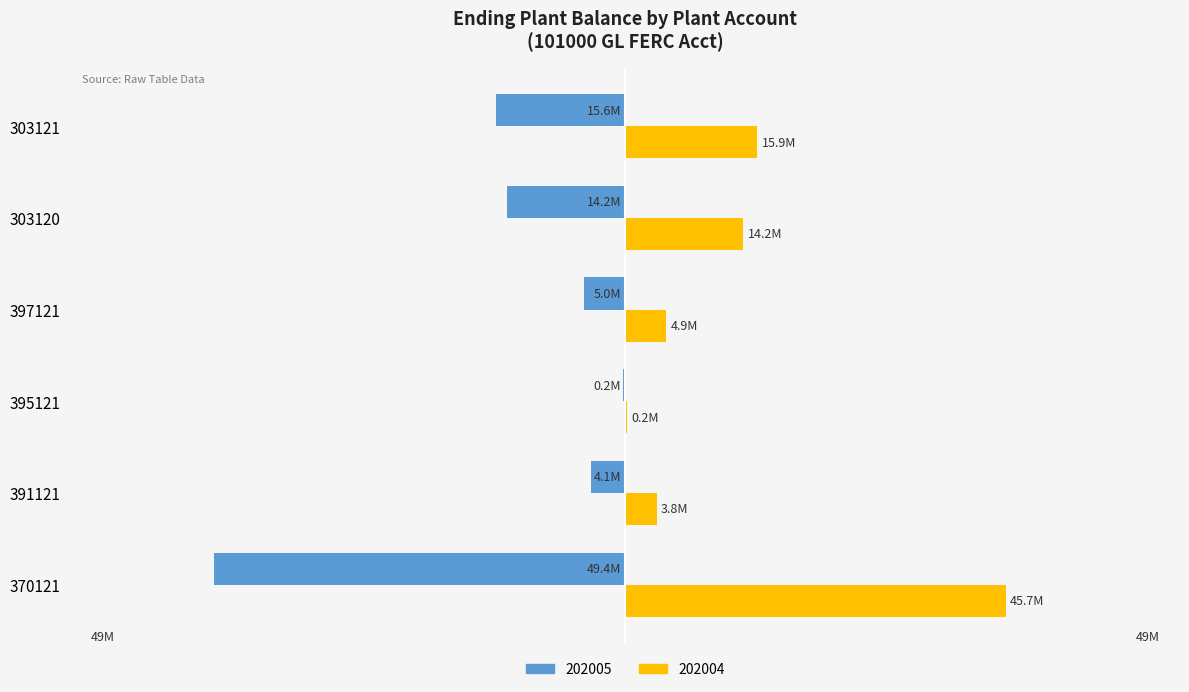

Reading left to right, what are all the values shown in this chart?

202005: 370121=-49.4	391121=-4.1	395121=-0.2	397121=-5.0	303120=-14.2	303121=-15.6
202004: 370121=45.7	391121=3.8	395121=0.2	397121=4.9	303120=14.2	303121=15.9